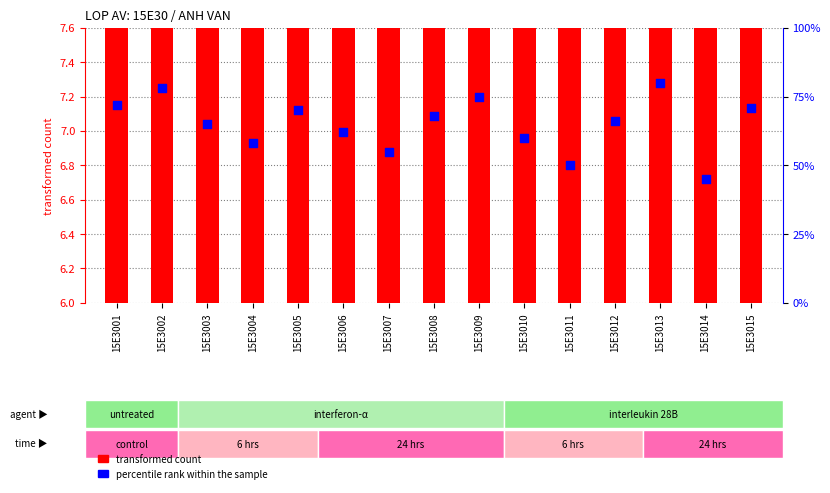

Which series has the widest spread of Y values?

percentile rank within the sample